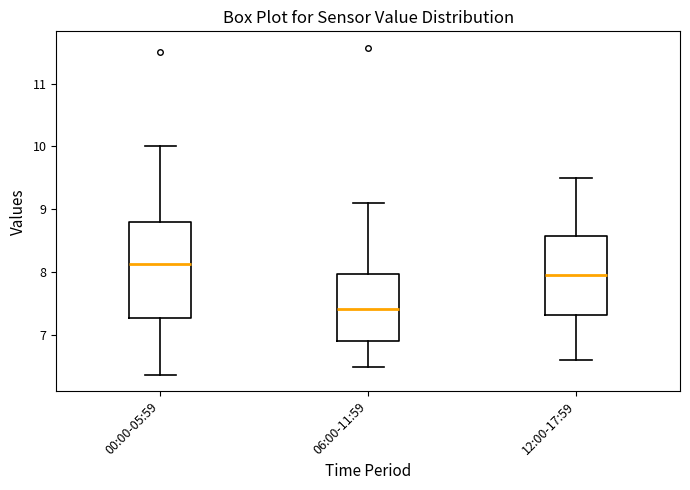

Which box has the lowest median line?

06:00-11:59